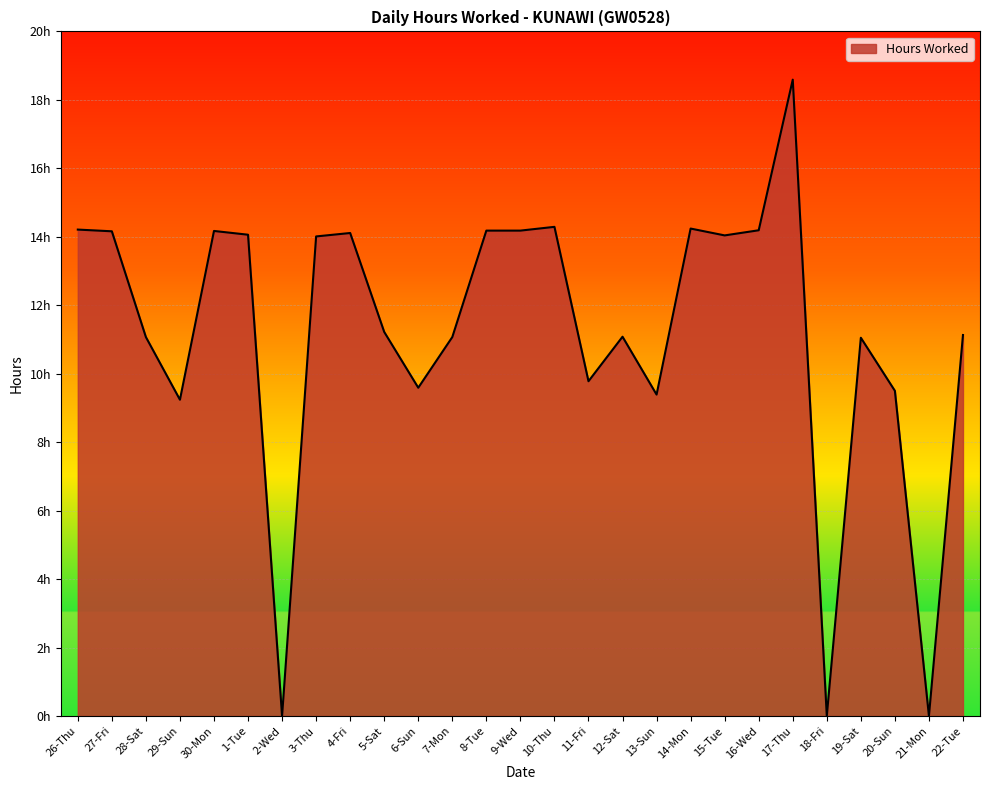

At which category does the data reach its first local peak?

30-Mon